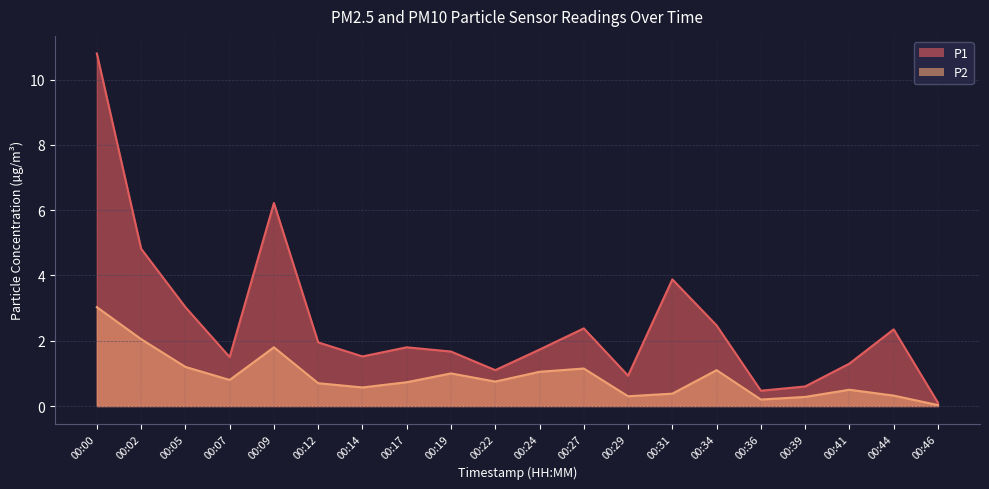

What is the sum of all P1 values?

50.6